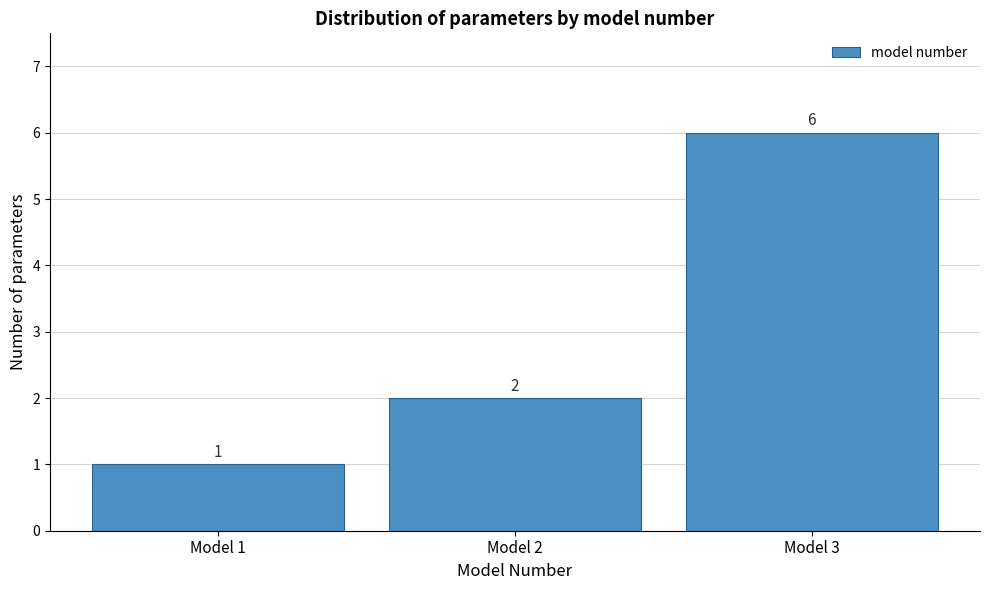

Reading left to right, transcribe this chart: for each bar, give the range it covers on the x-axis and its height.

0.5 to 1.5: 1
1.5 to 2.5: 2
2.5 to 3.5: 6